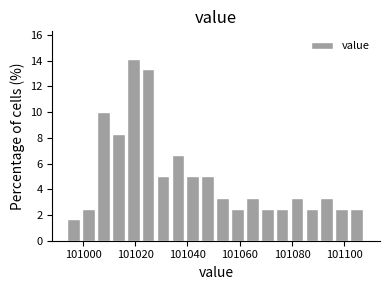

Around what value on the x-axis is the tallest bar? Give the approximate position of its centre, as read against the axis.

101020